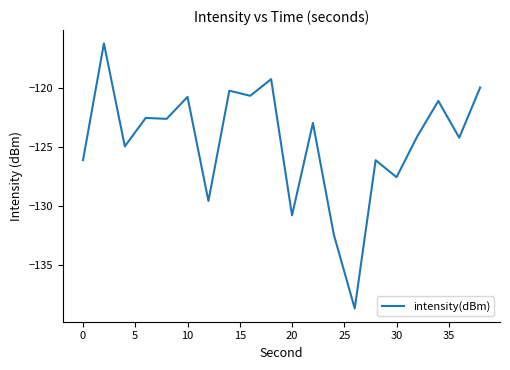

What is the minimum value shown in the chart?

-138.7